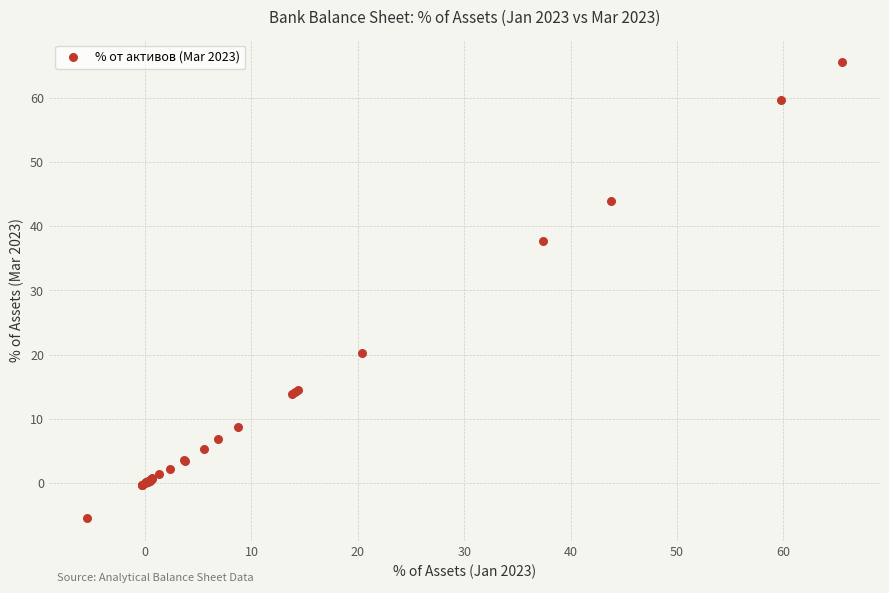

What Y value in the scatter plot is closest to 30?

37.7